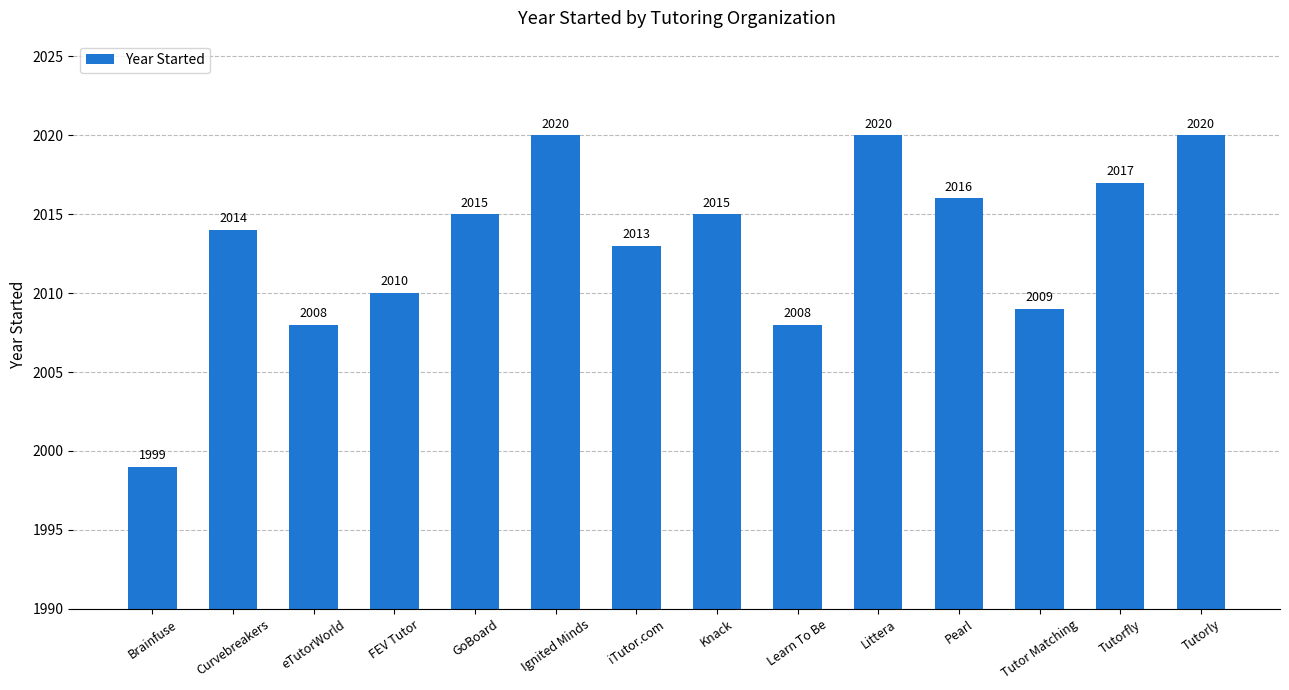

What position from the right is Tutorfly?

2